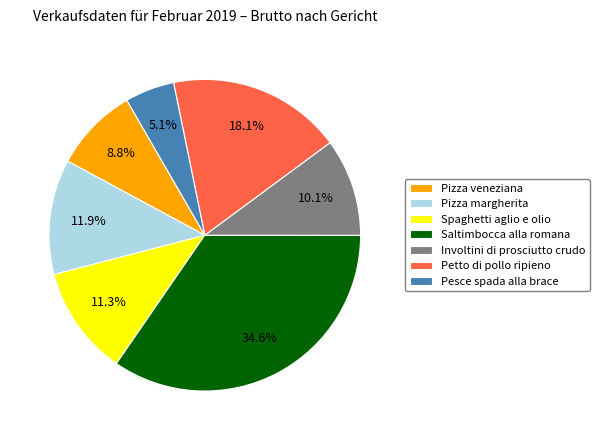

Is there a majority slice in this chart?

No